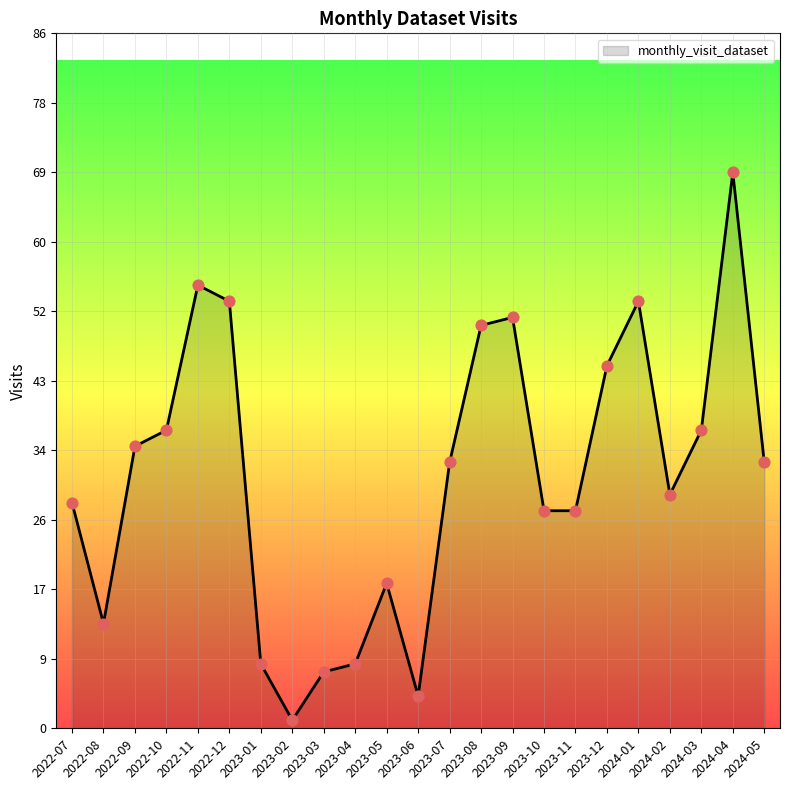

Between 2022-10 and 2023-11, which is larger?

2022-10